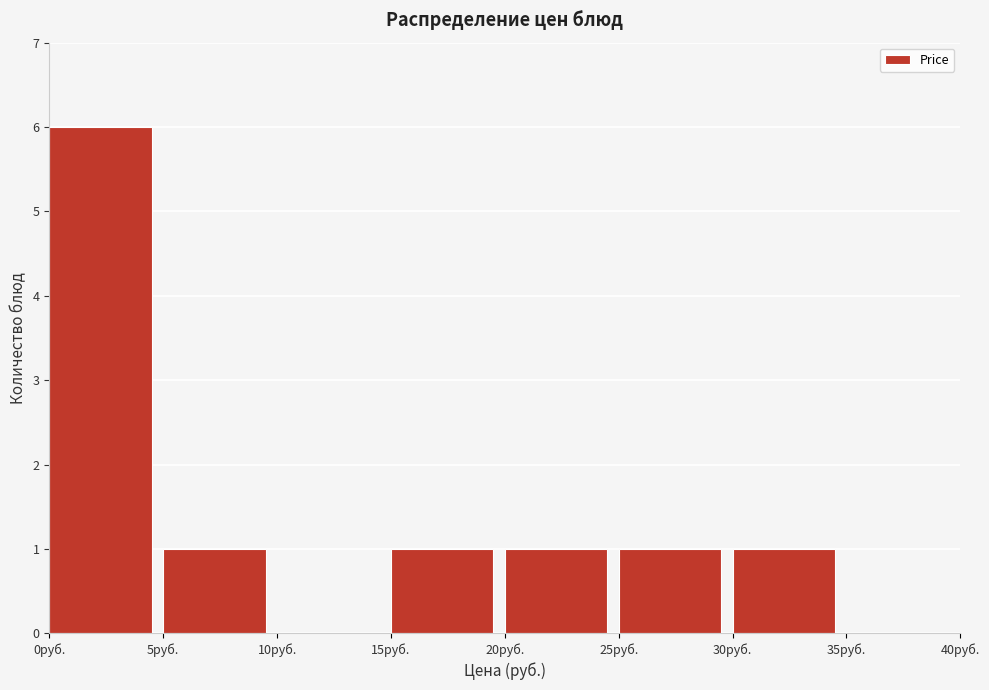

What is the height of the bar covering 15 to 20 on the x-axis? The values are not printed on the chart, so give them approximately, as read against the axis.

1